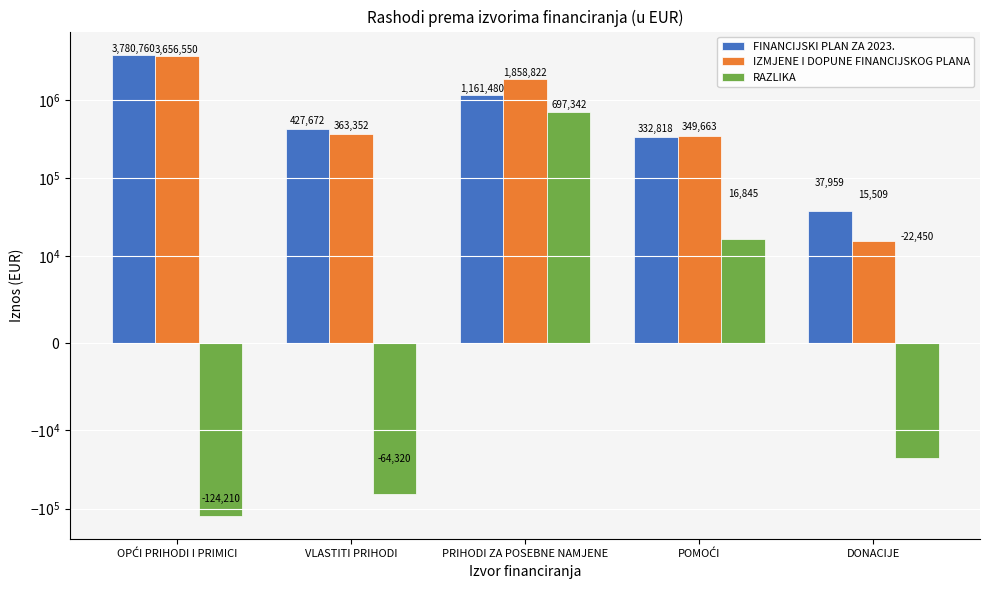

What is the highest value of the IZMJENE I DOPUNE FINANCIJSKOG PLANA series?

3656550